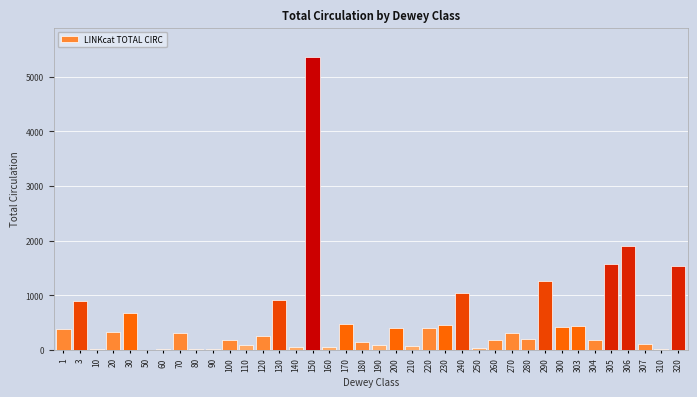

True or false: the data shows 421 at 300.

True